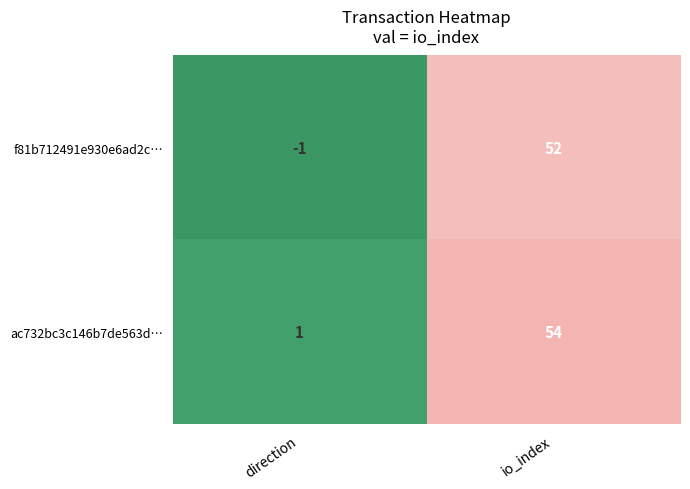

Which series has the largest total across all categories?

ac732bc3c146b7de563d…